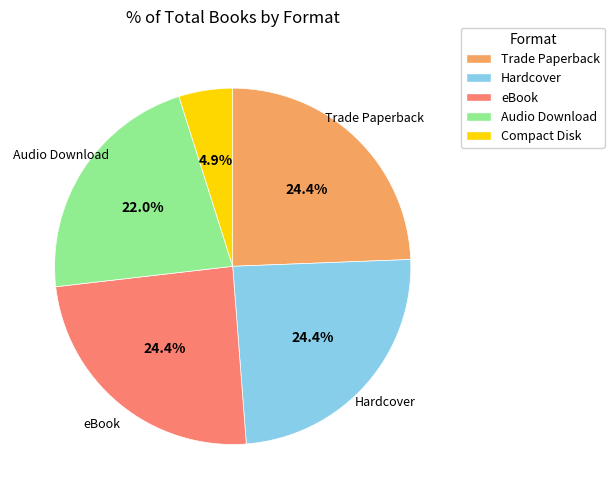

Which has a higher value, Compact Disk or Audio Download?

Audio Download